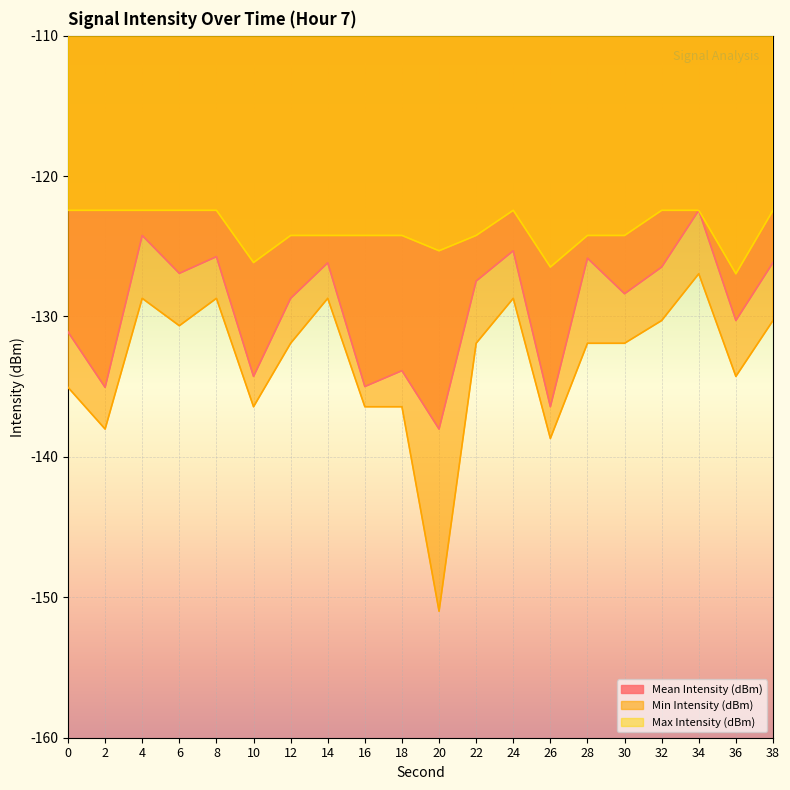

At which category is the sum across all series the highest?

34